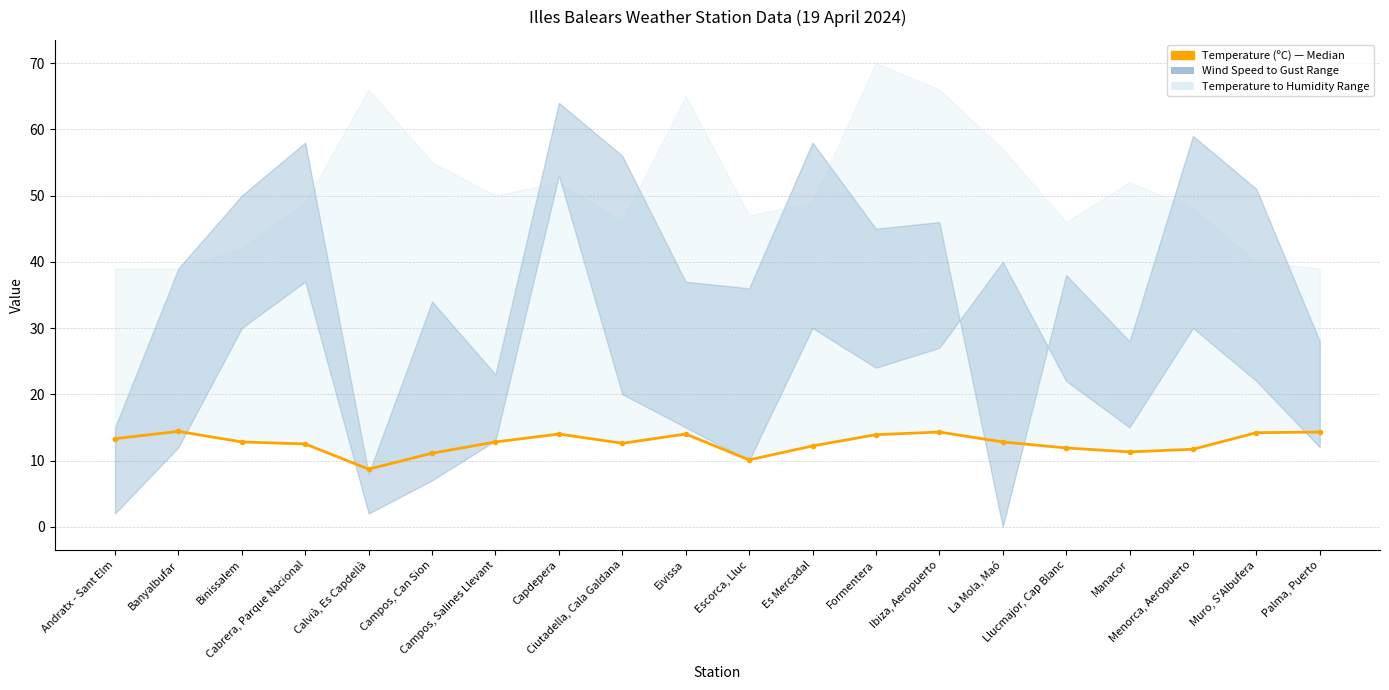

True or false: the data shows 5.9 at Cabrera, Parque Nacional.

False